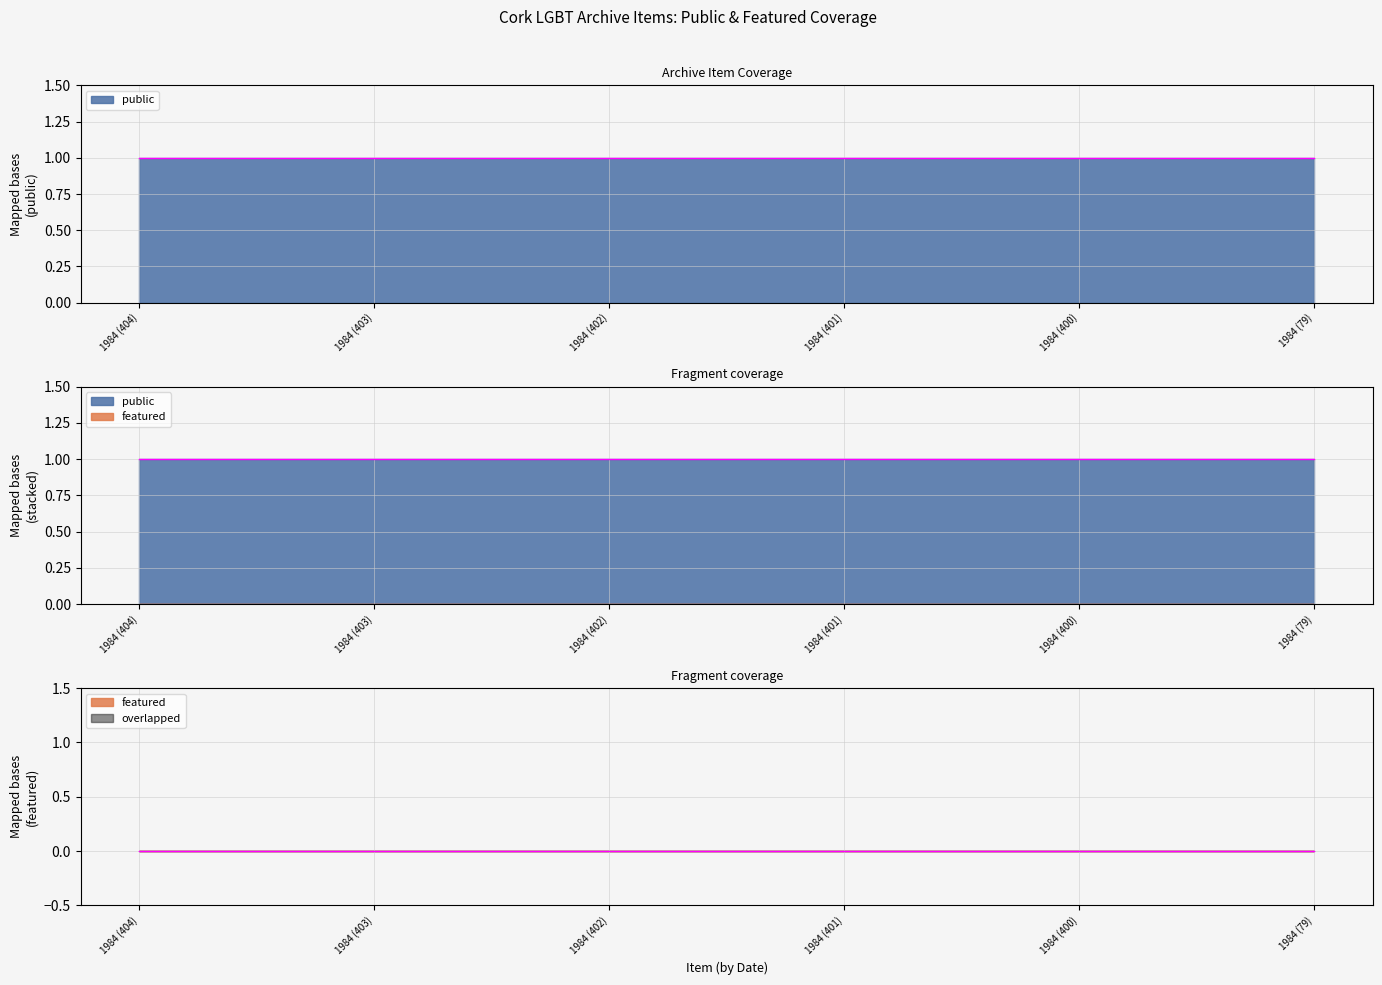

Which series has the largest total across all categories?

public